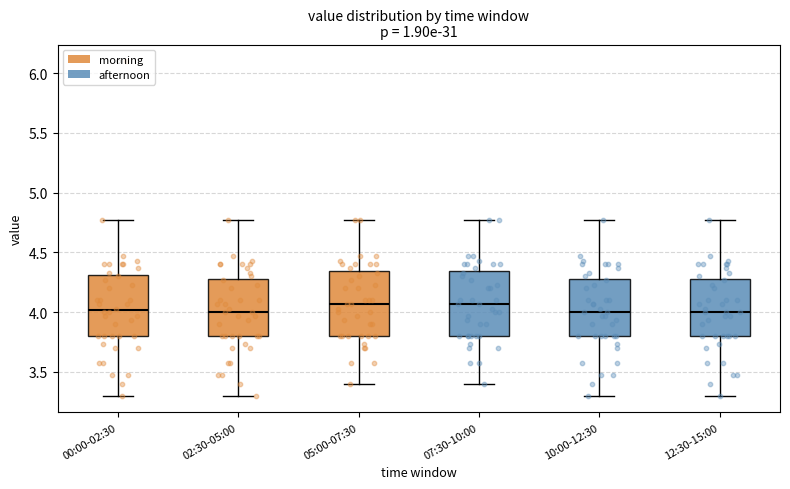

Reading left to right, transcribe this box plot: for each box, give where its median line is, the range the box spans, and where its two whiskers end, as read against the y-axis. The values are not printed on the chart, so give them approximately, as read against the axis.

00:00-02:30: median 4.00, box 3.80 to 4.30, whiskers 3.30 to 4.75
02:30-05:00: median 4.00, box 3.80 to 4.30, whiskers 3.30 to 4.75
05:00-07:30: median 4.05, box 3.80 to 4.35, whiskers 3.40 to 4.75
07:30-10:00: median 4.05, box 3.80 to 4.35, whiskers 3.40 to 4.75
10:00-12:30: median 4.00, box 3.80 to 4.30, whiskers 3.30 to 4.75
12:30-15:00: median 4.00, box 3.80 to 4.30, whiskers 3.30 to 4.75